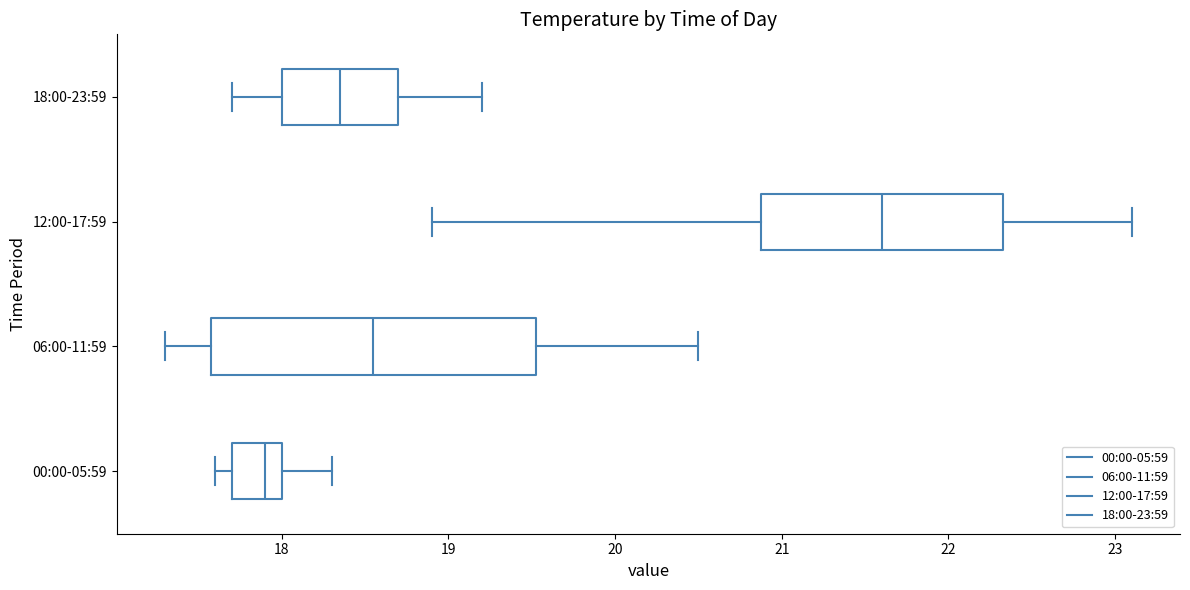

Where does the median line of the box for 12:00-17:59 sit on the x-axis? The values are not printed on the chart, so give them approximately, as read against the axis.

21.6